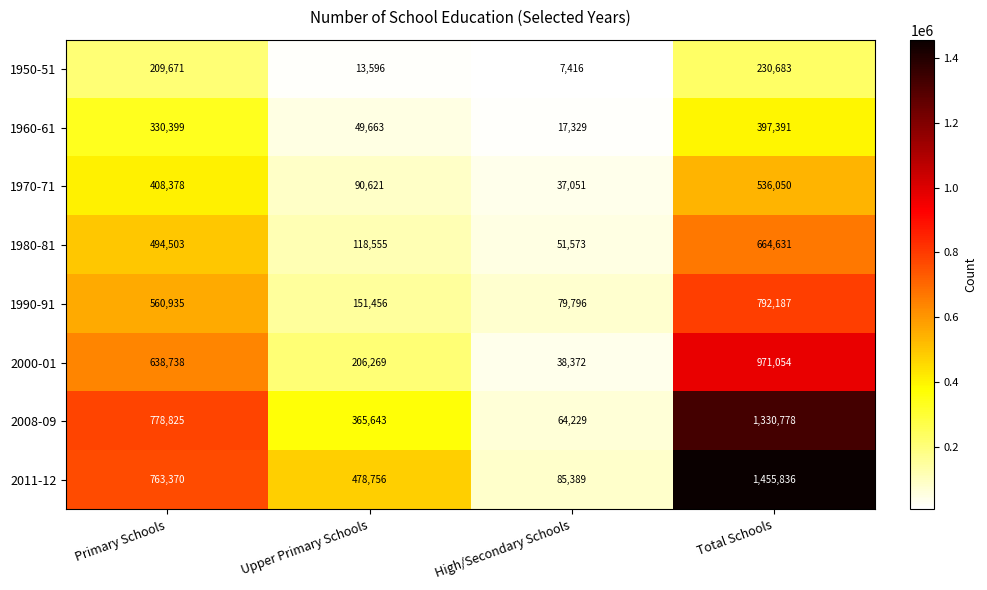

What is the minimum value shown in the chart?

7416